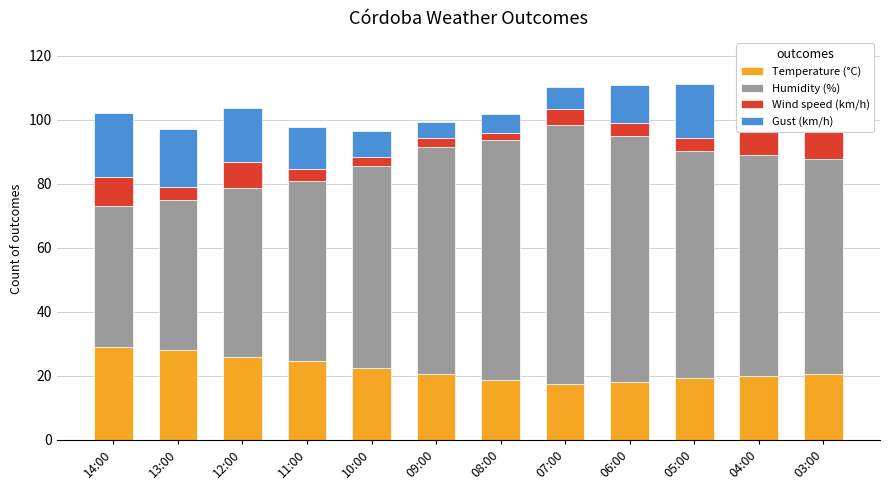

Between 06:00 and 10:00, which is larger?

10:00